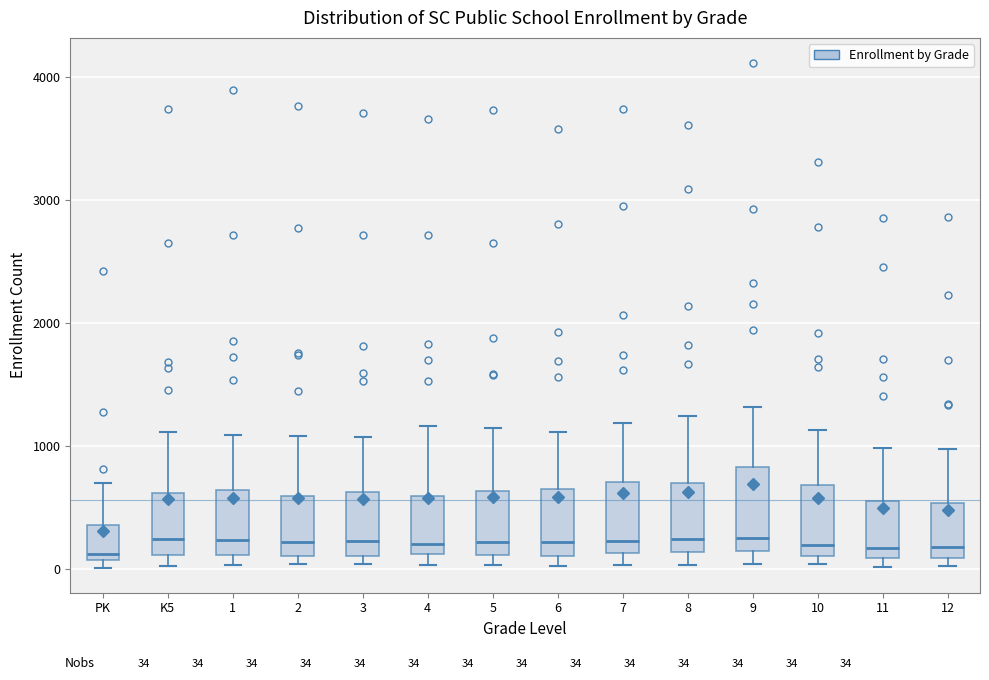

Reading left to right, transcribe this box plot: for each box, give where its median line is, the range the box spans, and where its two whiskers end, as read against the y-axis. The values are not printed on the chart, so give them approximately, as read against the axis.

PK: median 100 (just above the box's lower edge), box 100 to 400, whiskers 0 to 700
K5: median 200, box 100 to 600, whiskers 0 to 1100
1: median 200, box 100 to 600, whiskers 0 to 1100
2: median 200, box 100 to 600, whiskers 0 to 1100
3: median 200, box 100 to 600, whiskers 0 to 1100
4: median 200, box 100 to 600, whiskers 0 to 1200
5: median 200, box 100 to 600, whiskers 0 to 1100
6: median 200, box 100 to 700, whiskers 0 to 1100
7: median 200, box 100 to 700, whiskers 0 to 1200
8: median 200, box 100 to 700, whiskers 0 to 1200
9: median 300, box 200 to 800, whiskers 0 to 1300
10: median 200, box 100 to 700, whiskers 0 to 1100
11: median 200, box 100 to 600, whiskers 0 to 1000
12: median 200, box 100 to 500, whiskers 0 to 1000